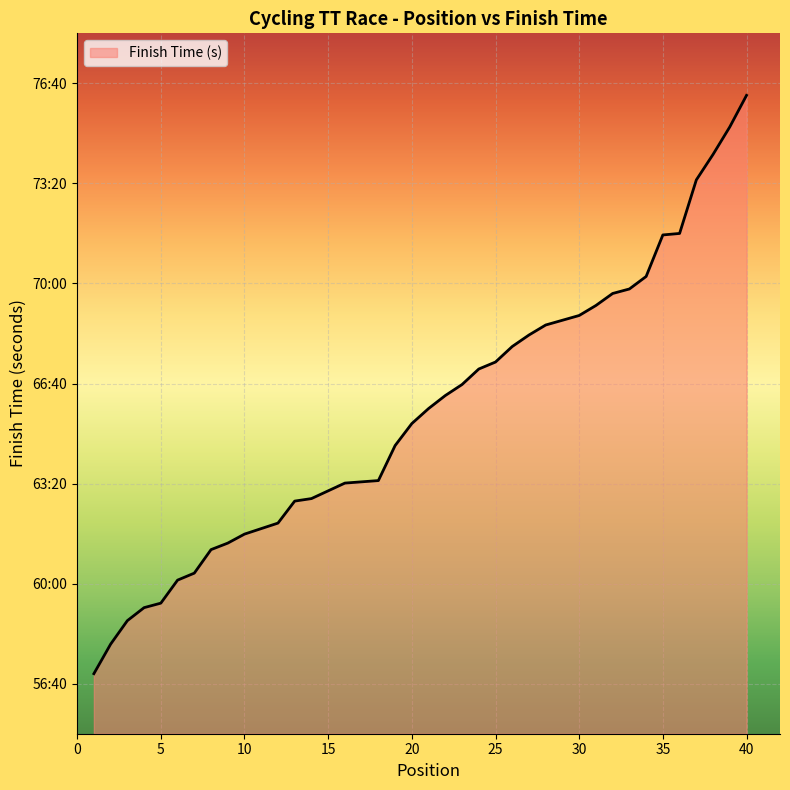

True or false: there are more than 1 points higher than both neighbors.

False